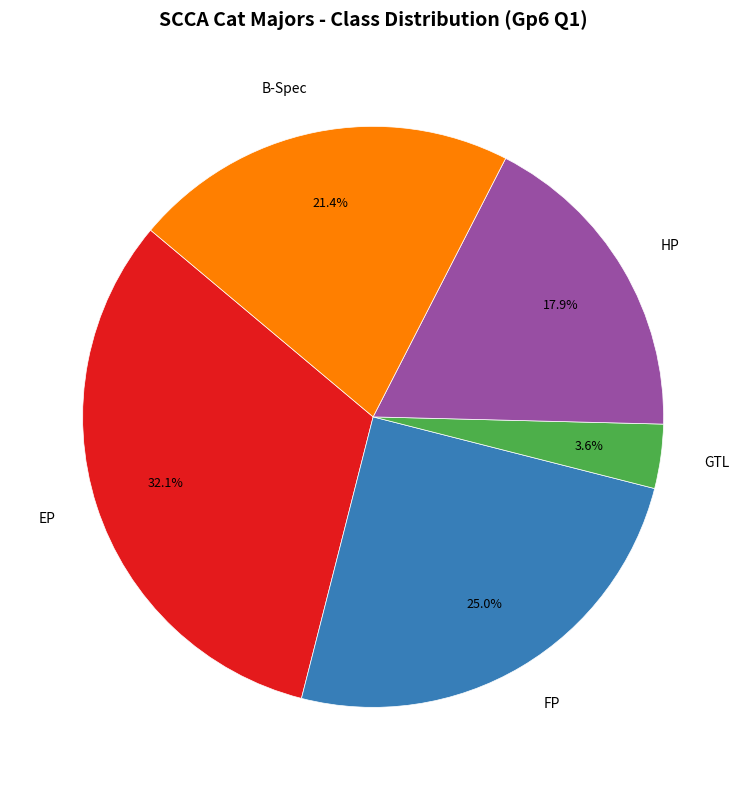

Rank the categories by value from lowest to highest.

GTL, HP, B-Spec, FP, EP